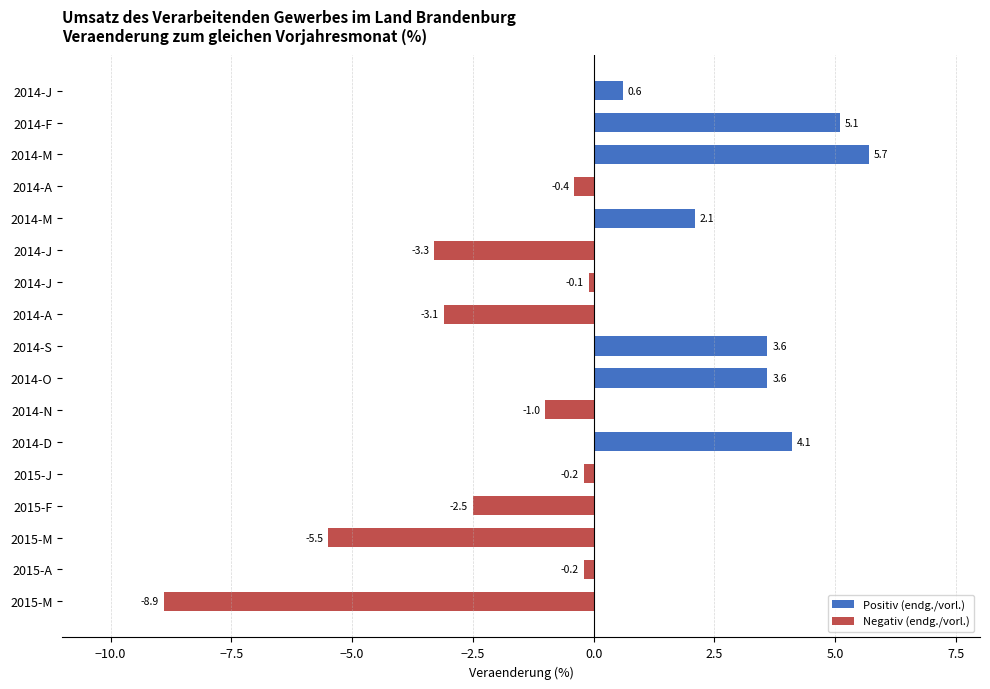

How many data points are less than 0?

10